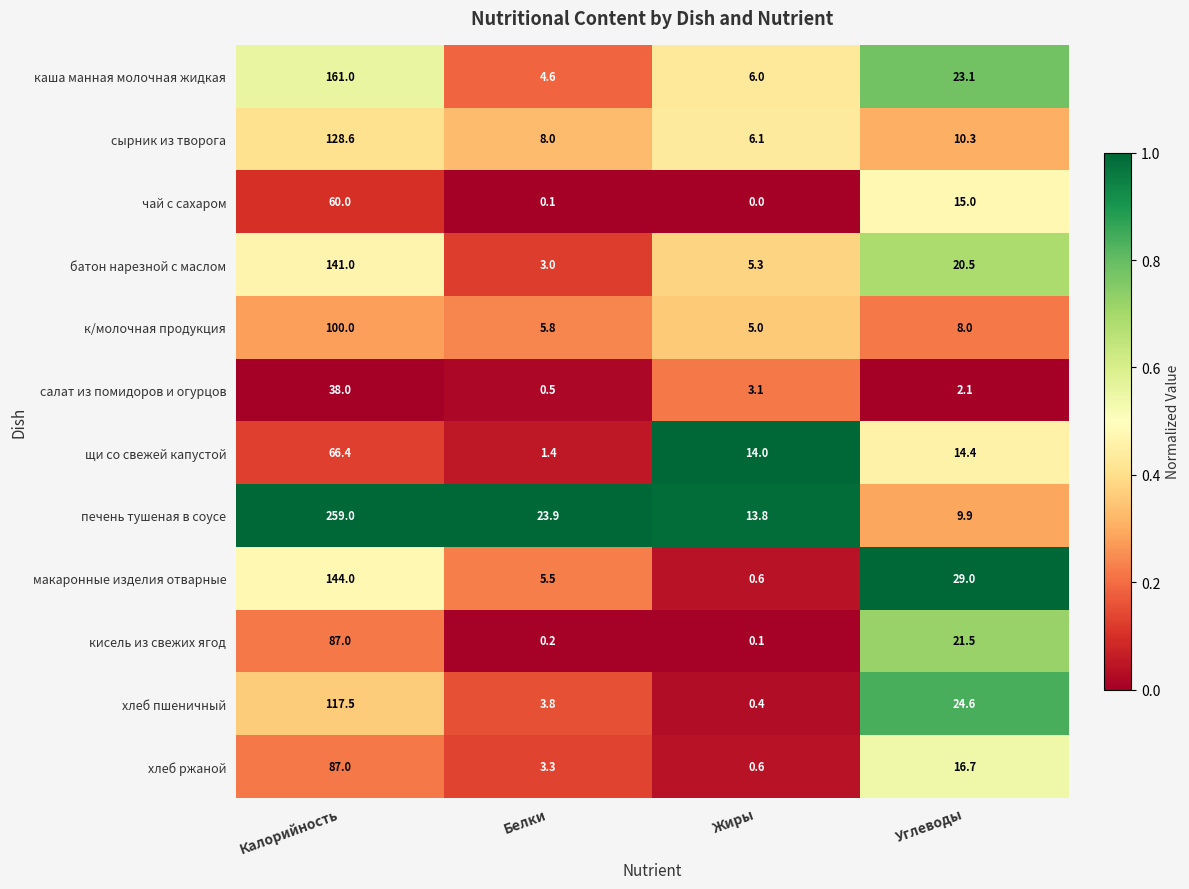

At Углеводы, list the series in order from smallest to largest.

салат из помидоров и огурцов, к/молочная продукция, печень тушеная в соусе, сырник из творога, щи со свежей капустой, чай с сахаром, хлеб ржаной, батон нарезной с маслом, кисель из свежих ягод, каша манная молочная жидкая, хлеб пшеничный, макаронные изделия отварные